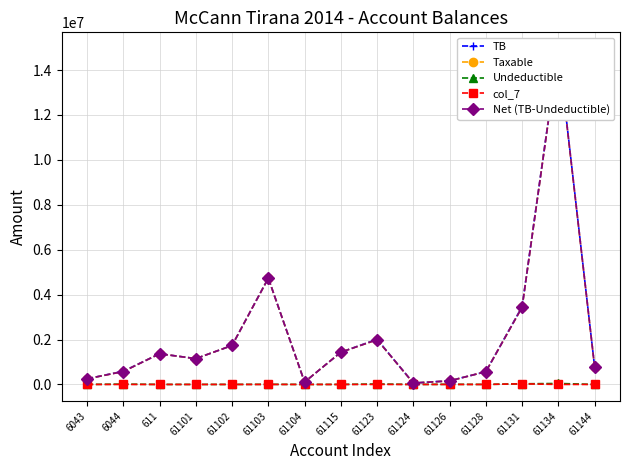

The Undeductible series shows 43299.0 at 61134. True or false?

True